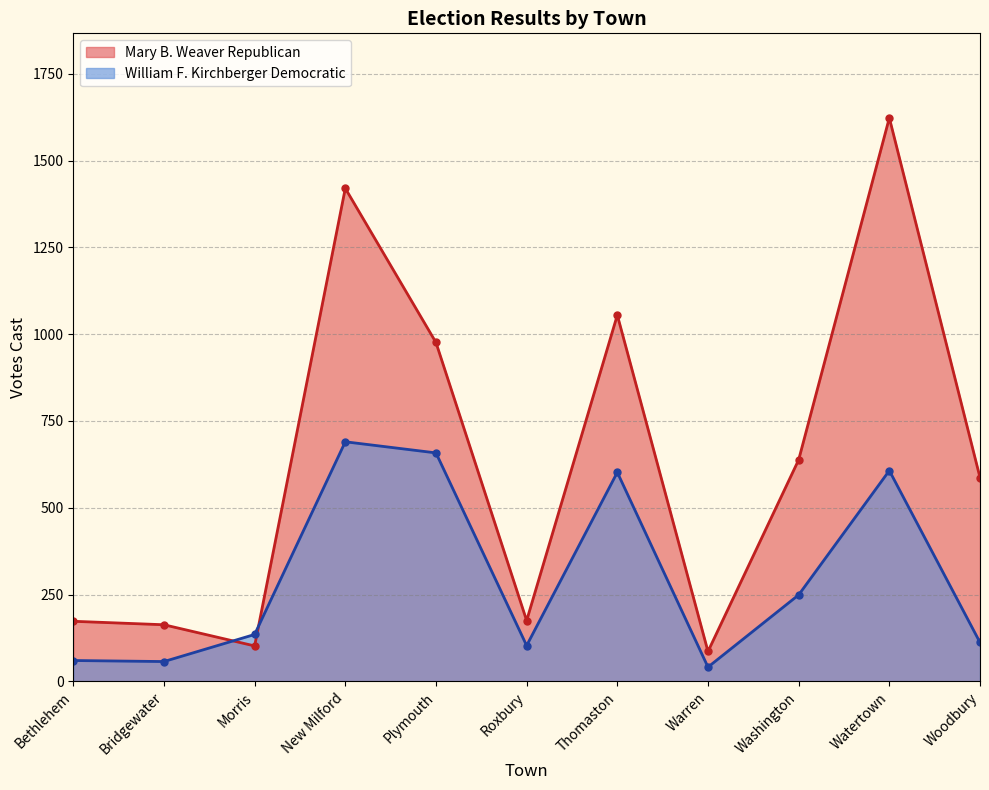

List the series in order of their overall mean, lowest first.

William F. Kirchberger Democratic, Mary B. Weaver Republican